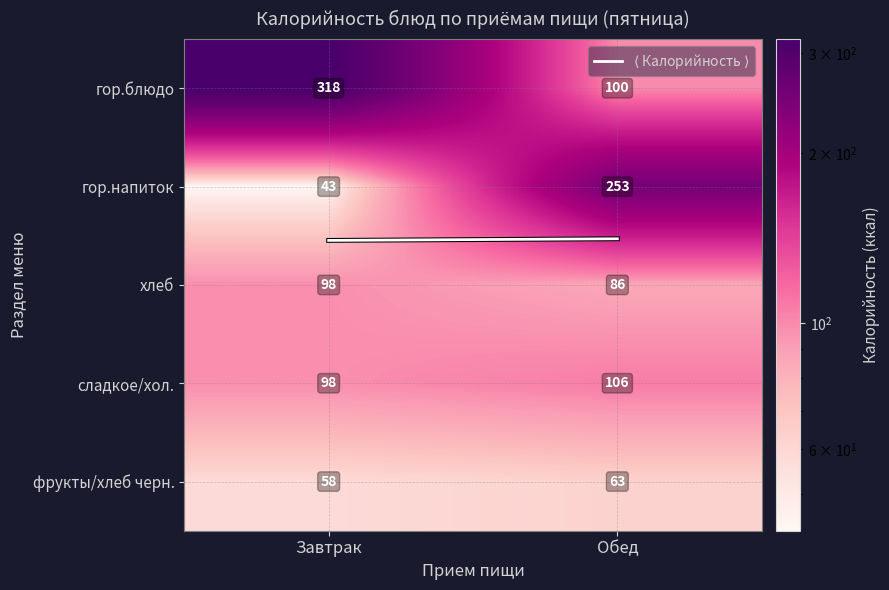

Between Завтрак and Обед, which series saw the biggest shift?

гор.блюдо